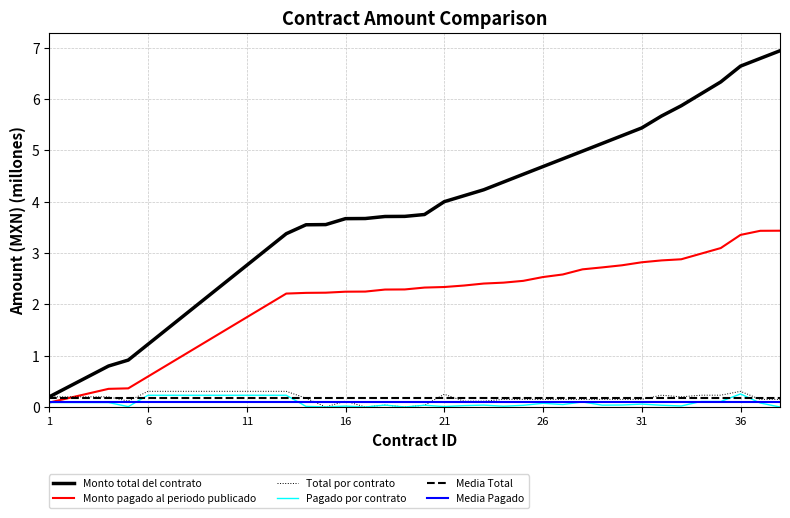

True or false: Monto pagado al periodo publicado and Monto total del contrato intersect in this chart.

False